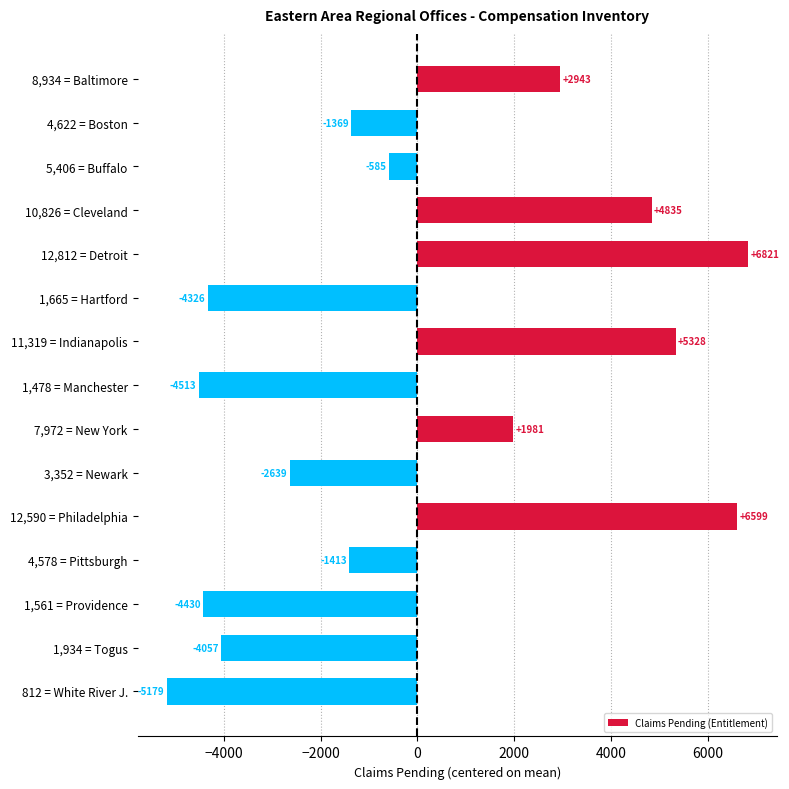

What value does the data have at 1,561 = Providence?

-4429.7